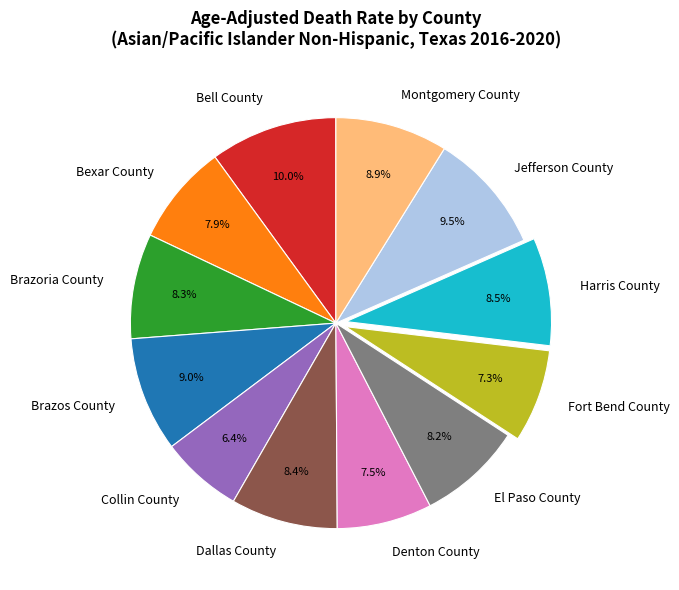

Approximately how many times larger is the value at Bell County compared to Collin County?

1.6